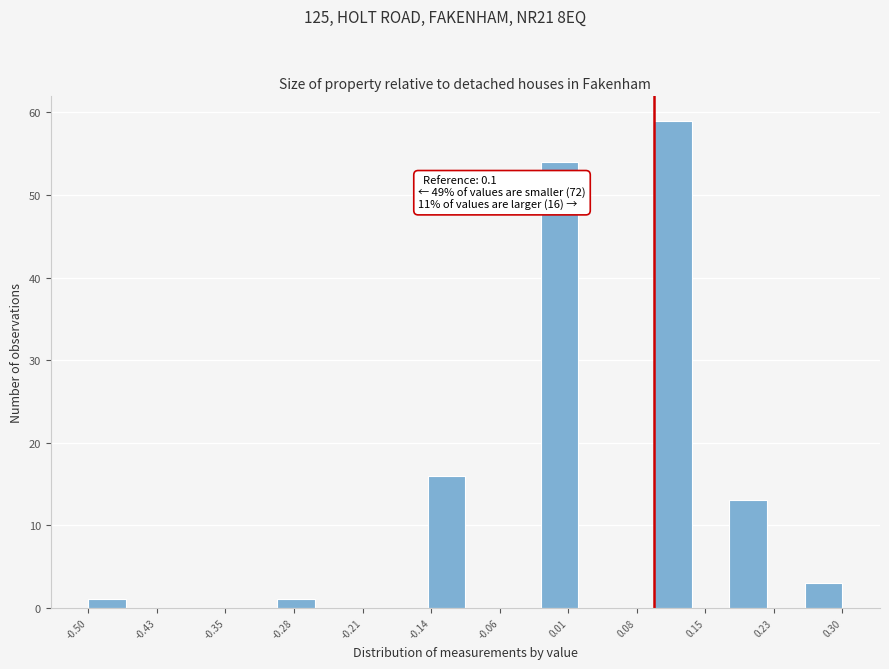

Over which range of the x-axis is the bar tallest?

0.10 to 0.14